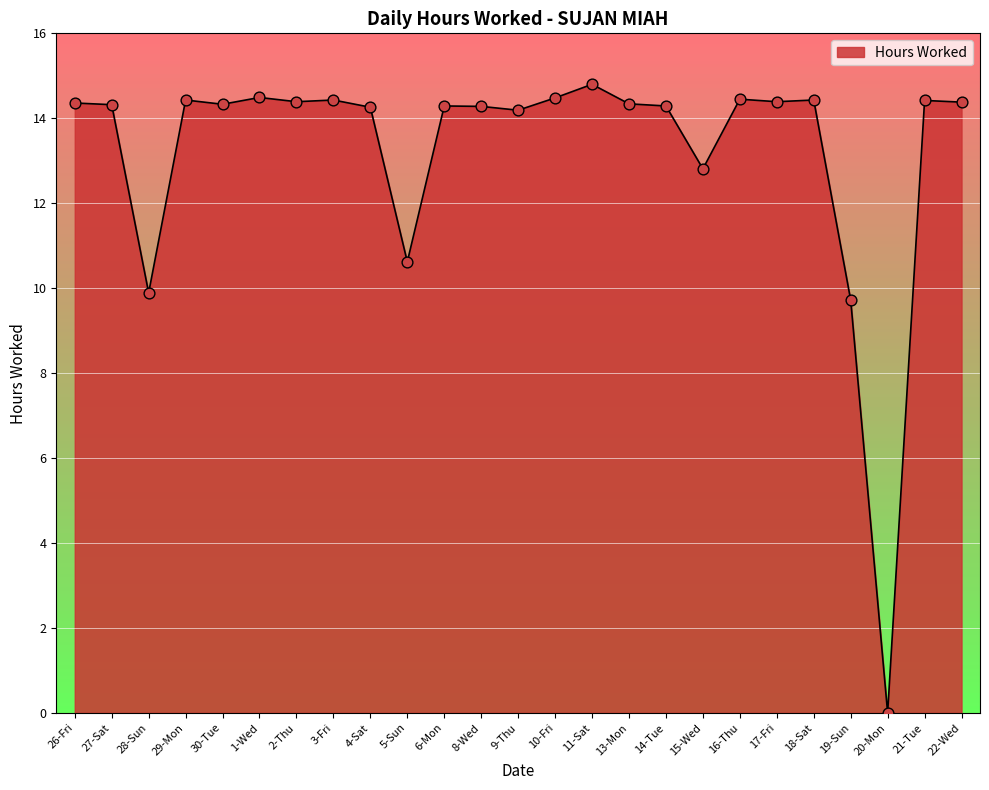

Approximately how many times larger is the value at 11-Sat compared to 27-Sat?

1.0